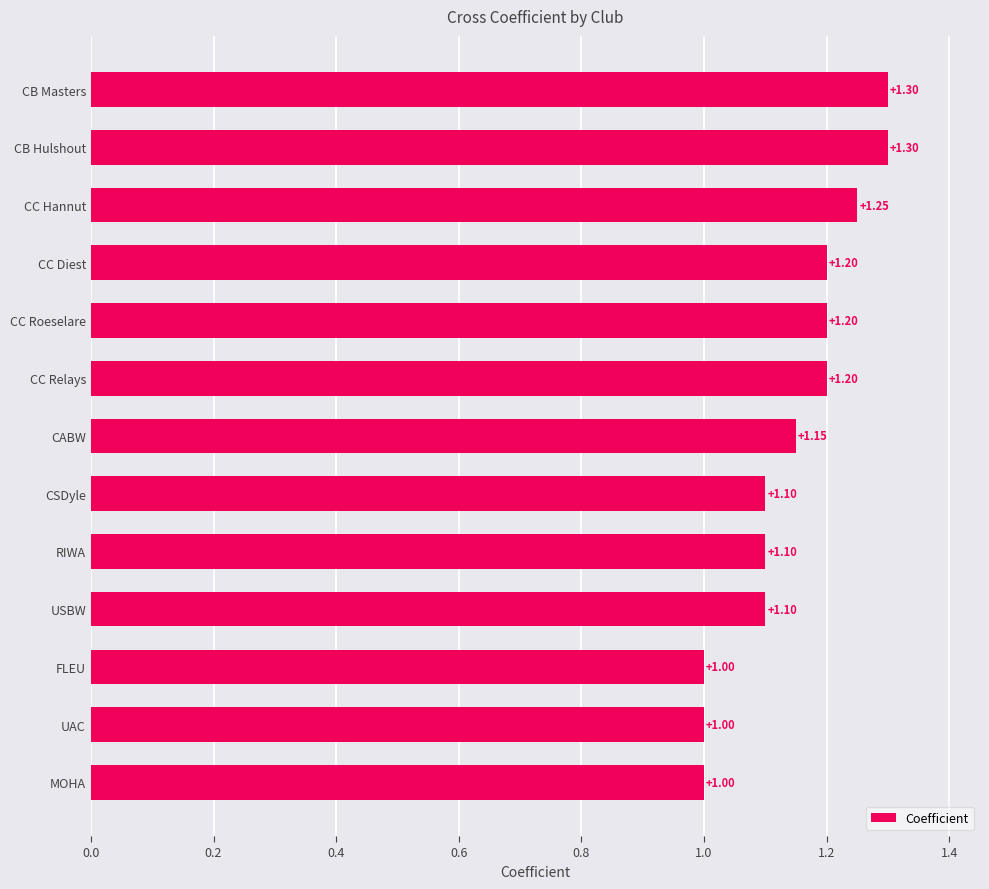

How many data points are above 1?

10